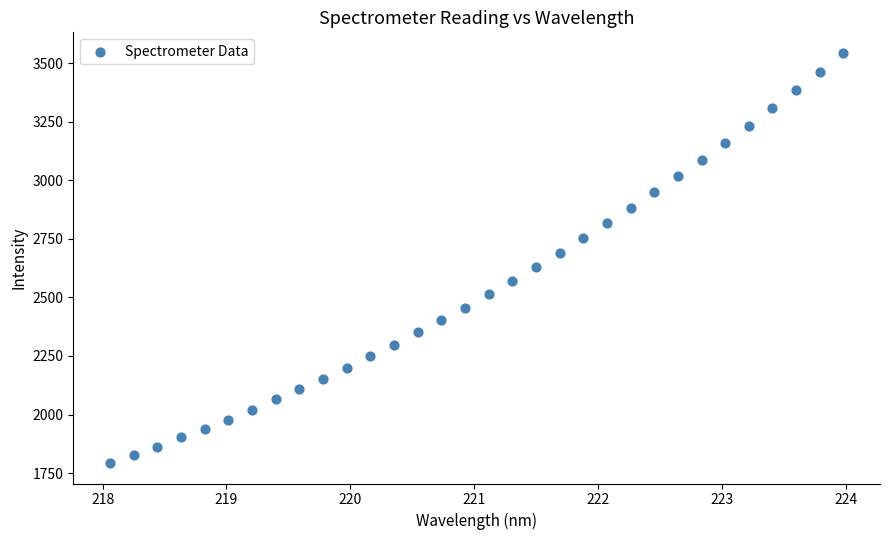

What is the range of X values (max minus min)?

5.9